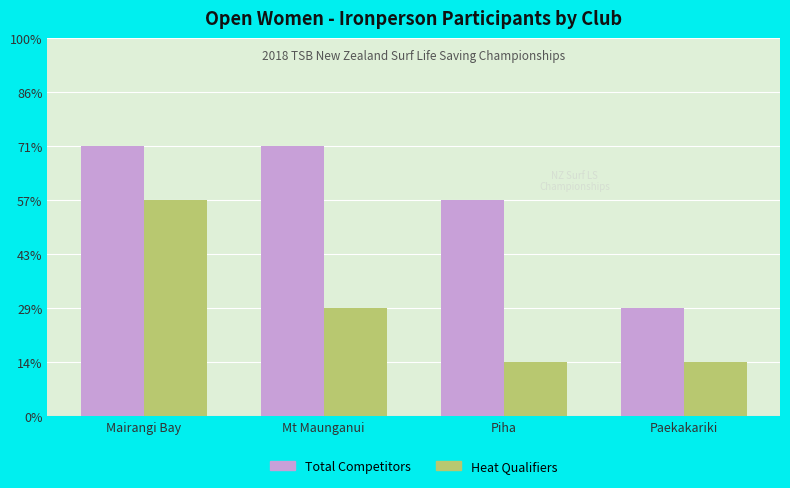

What are all the series names shown in the legend?

Total Competitors, Heat Qualifiers